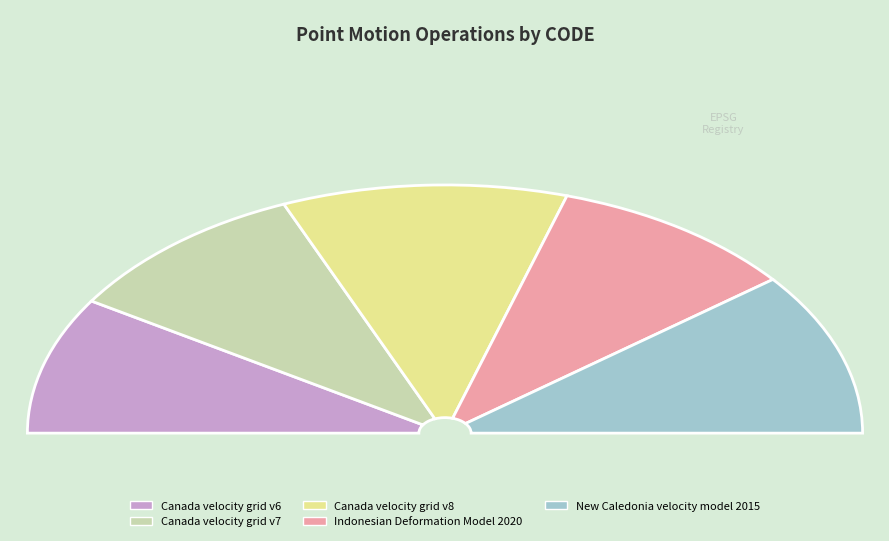

True or false: New Caledonia velocity model 2015 accounts for 34% of the total.

False